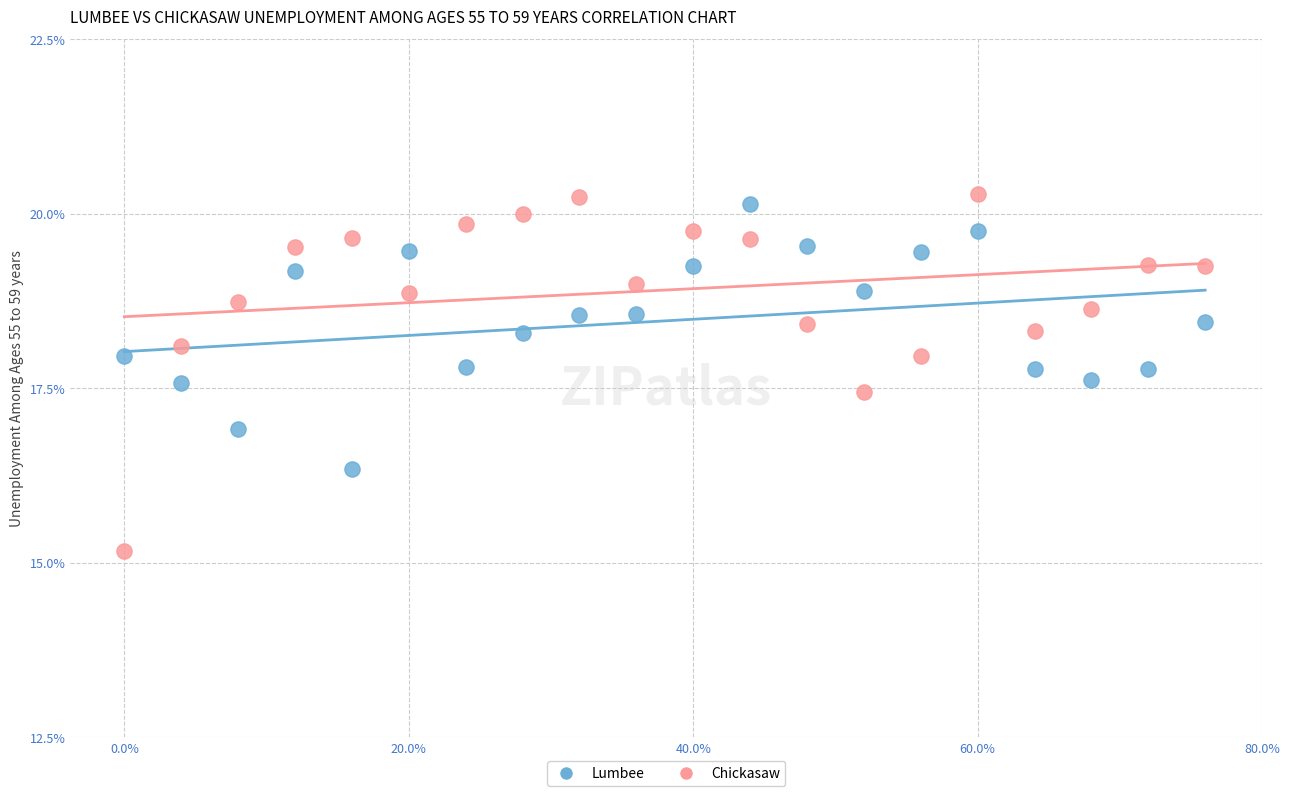

What are all the series names shown in the legend?

Lumbee, Chickasaw